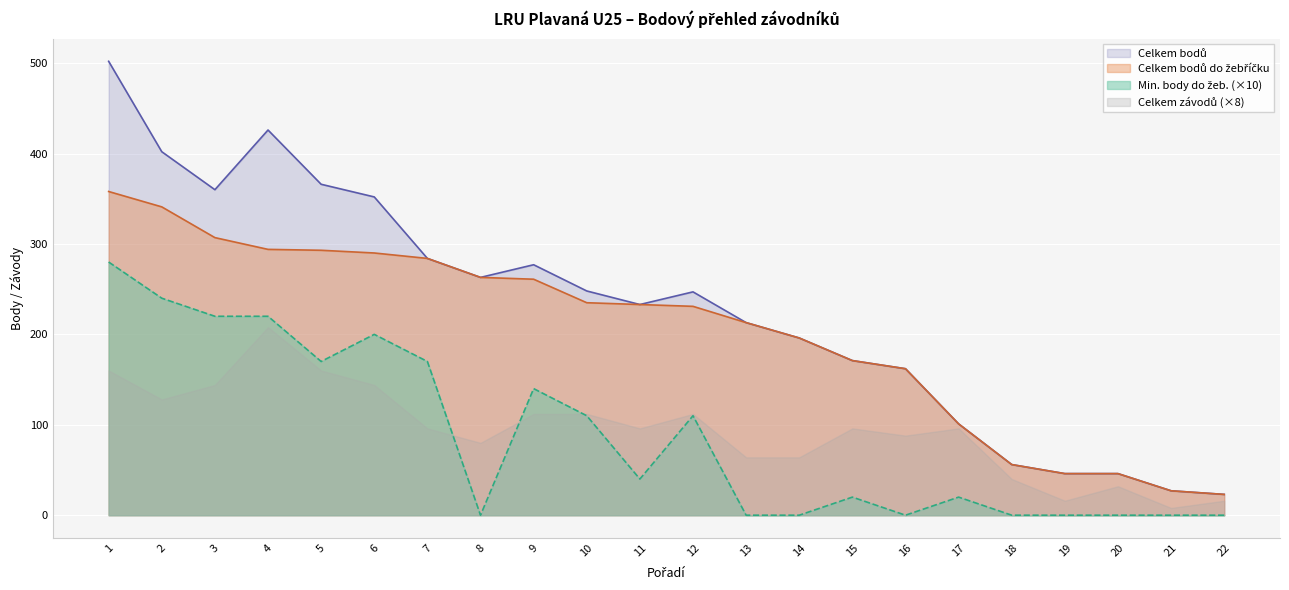

Which series changed the most between 1 and 9?

Celkem bodů